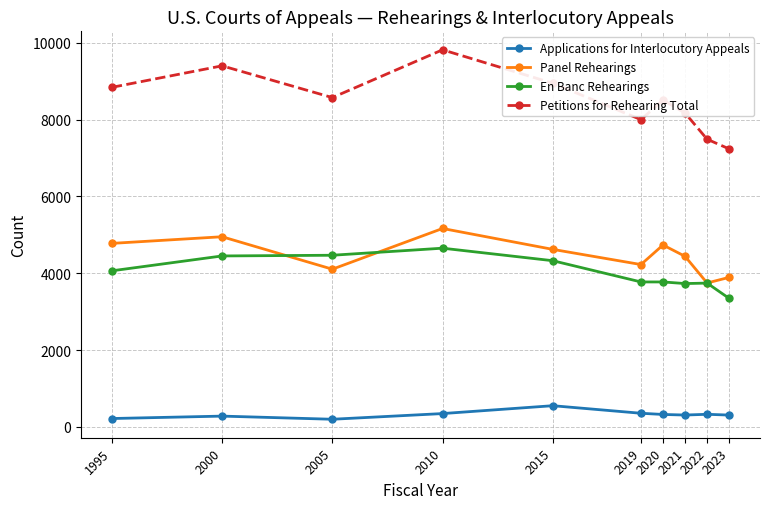

How many data points in Panel Rehearings are less than 4621?

5